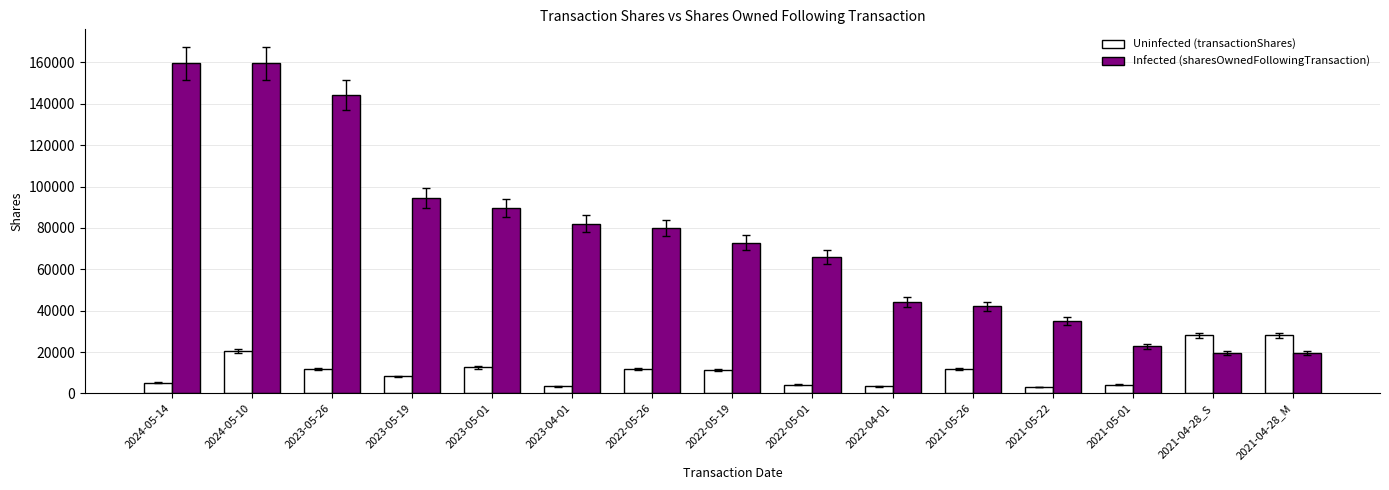

At which category is the sum across all series the highest?

2024-05-10